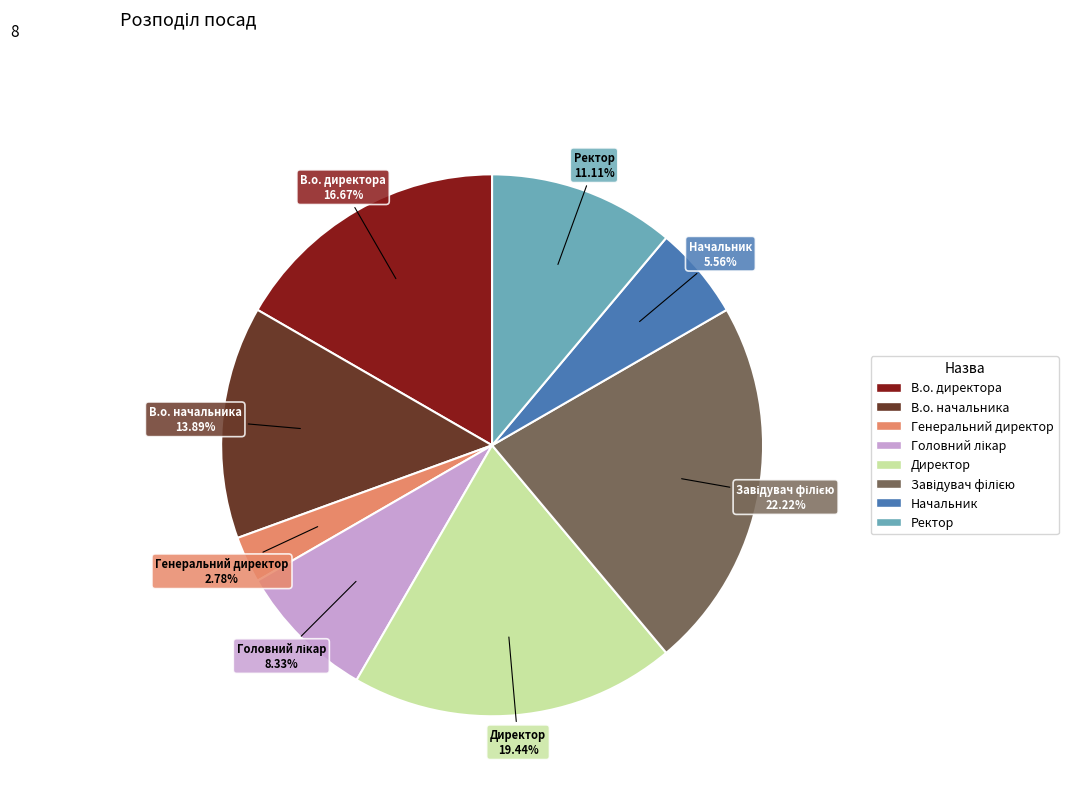

Does any single category account for the majority?

No